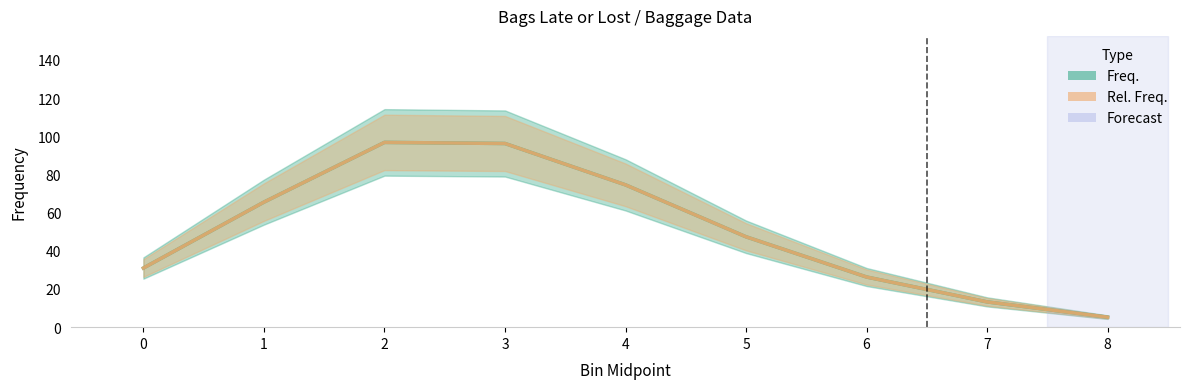

At how many categories does at least one series exceed 87?

2